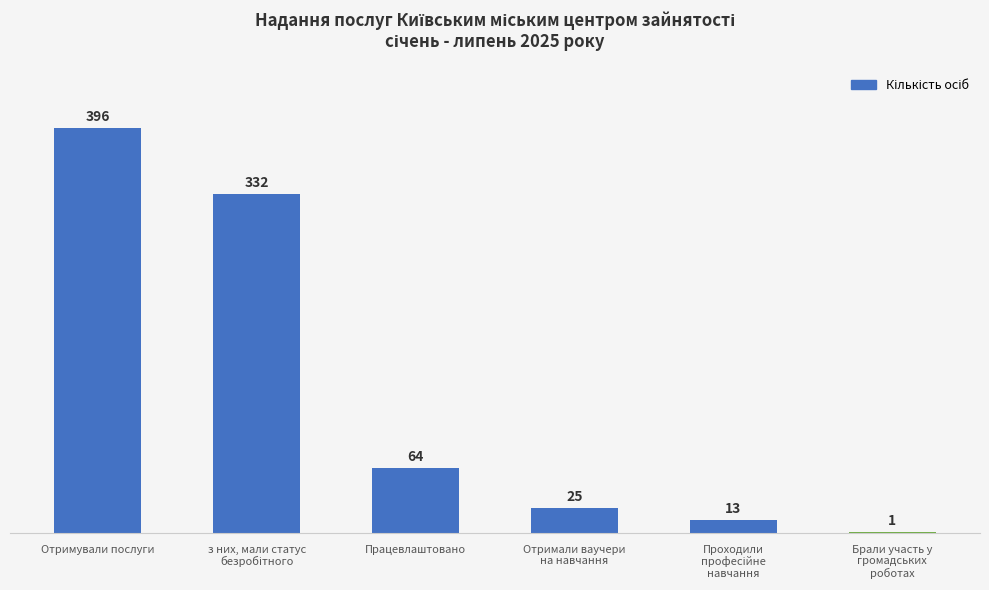

What is the change in value from Отримували послуги to Проходили професійне навчання?

-383